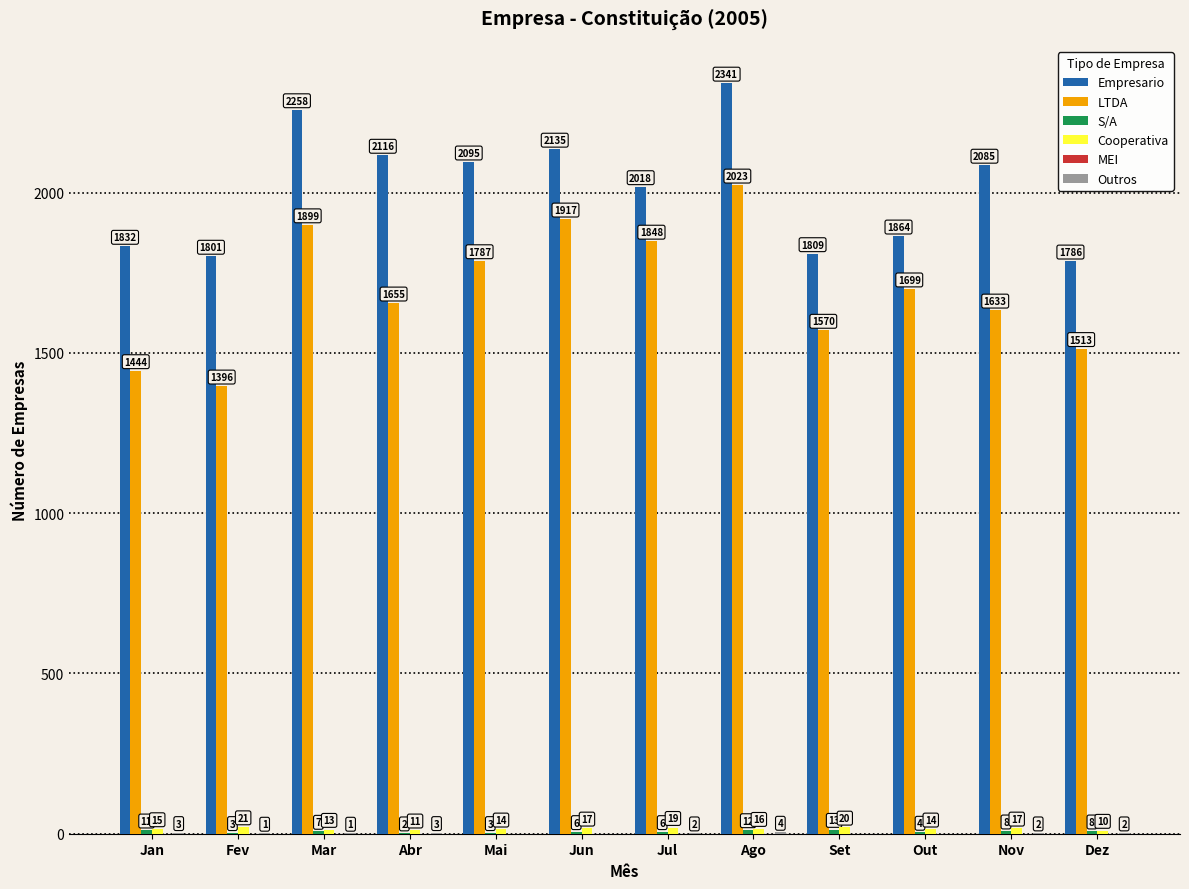

At which category is the sum across all series the highest?

Ago